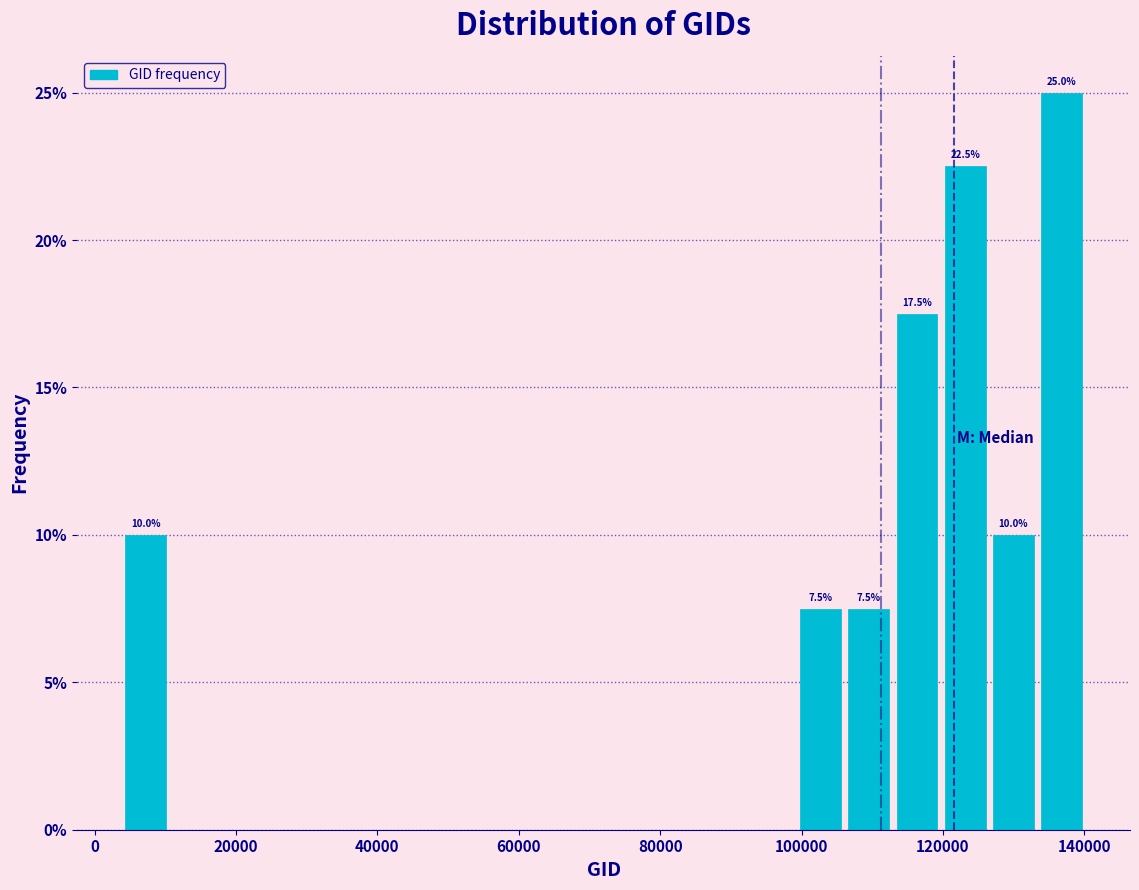

Read against the x-axis, roughly where is the centre of the tallest bar?

136000